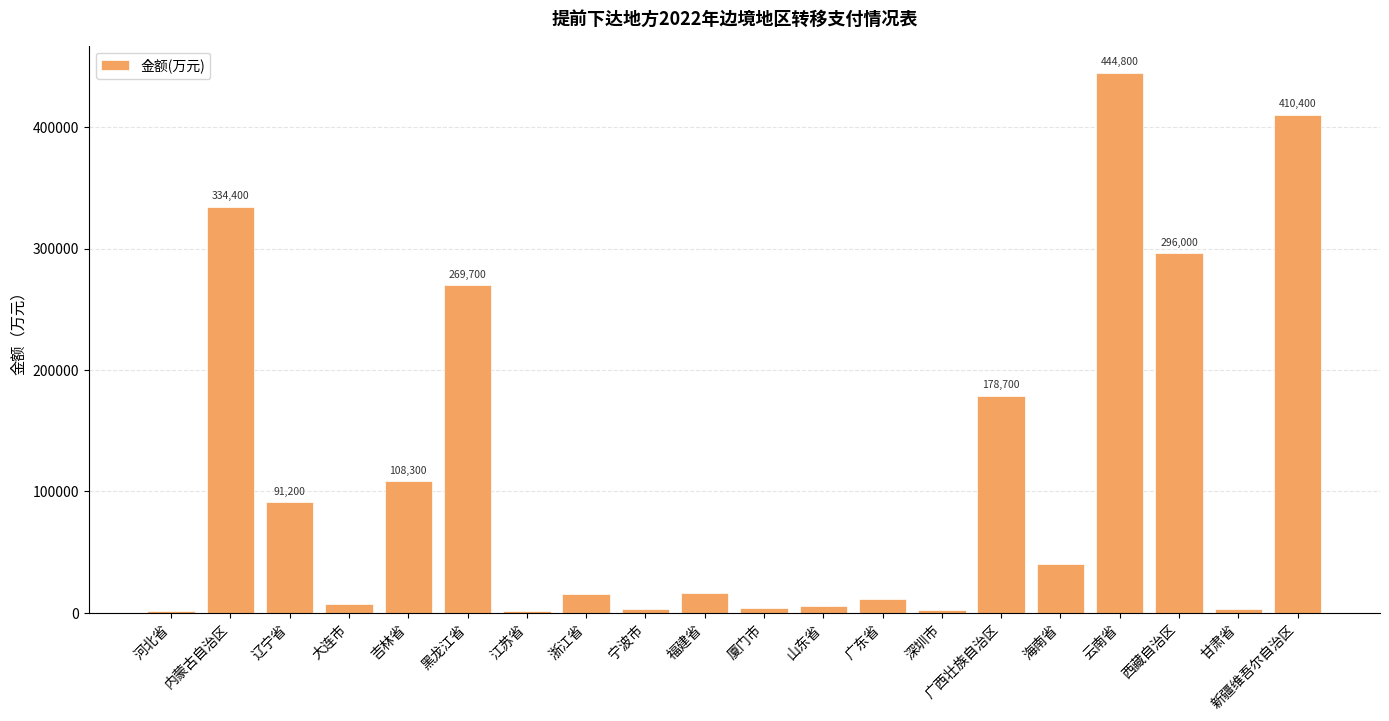

What is the sum of all values?

2245700